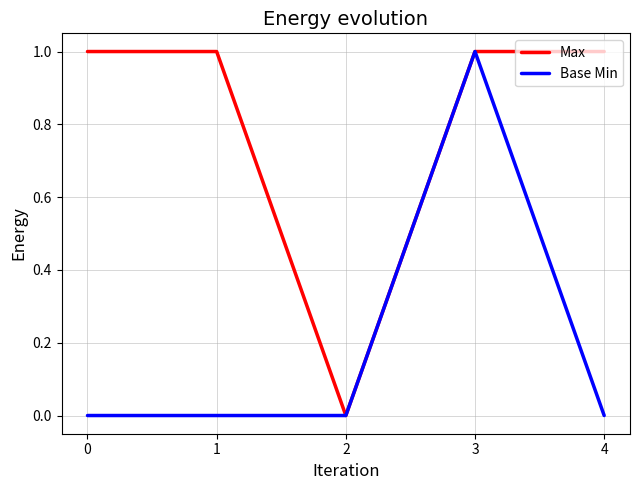

Does the chart have visible grid lines?

Yes